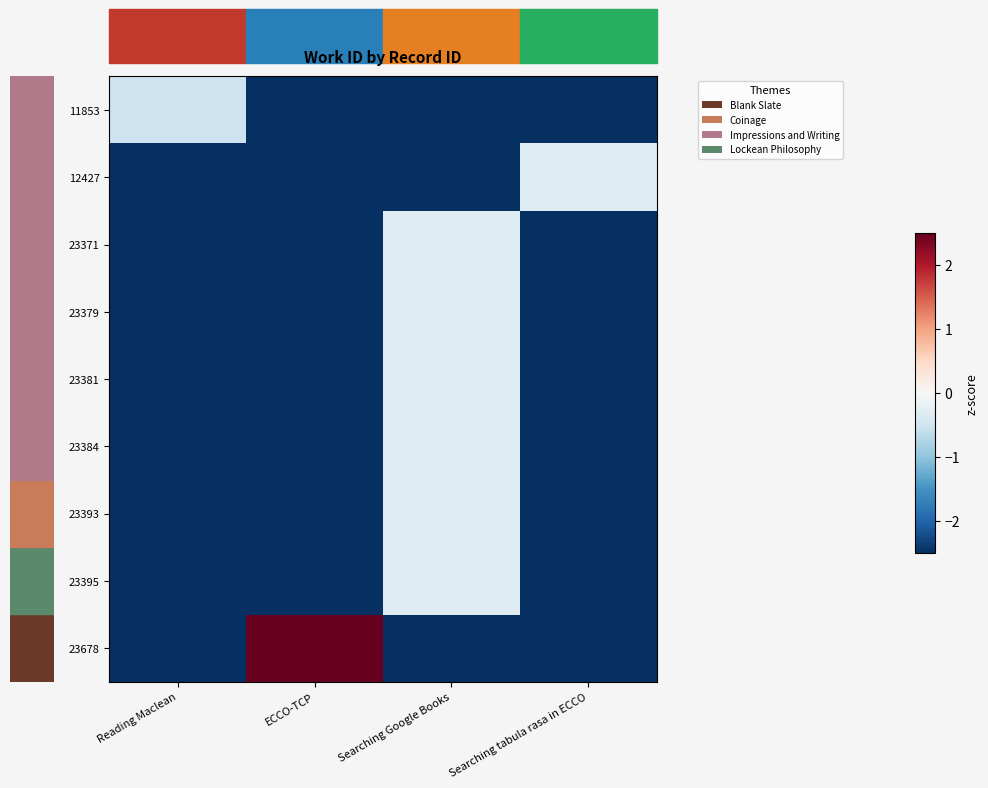

What is the smallest value displayed?

-2.5